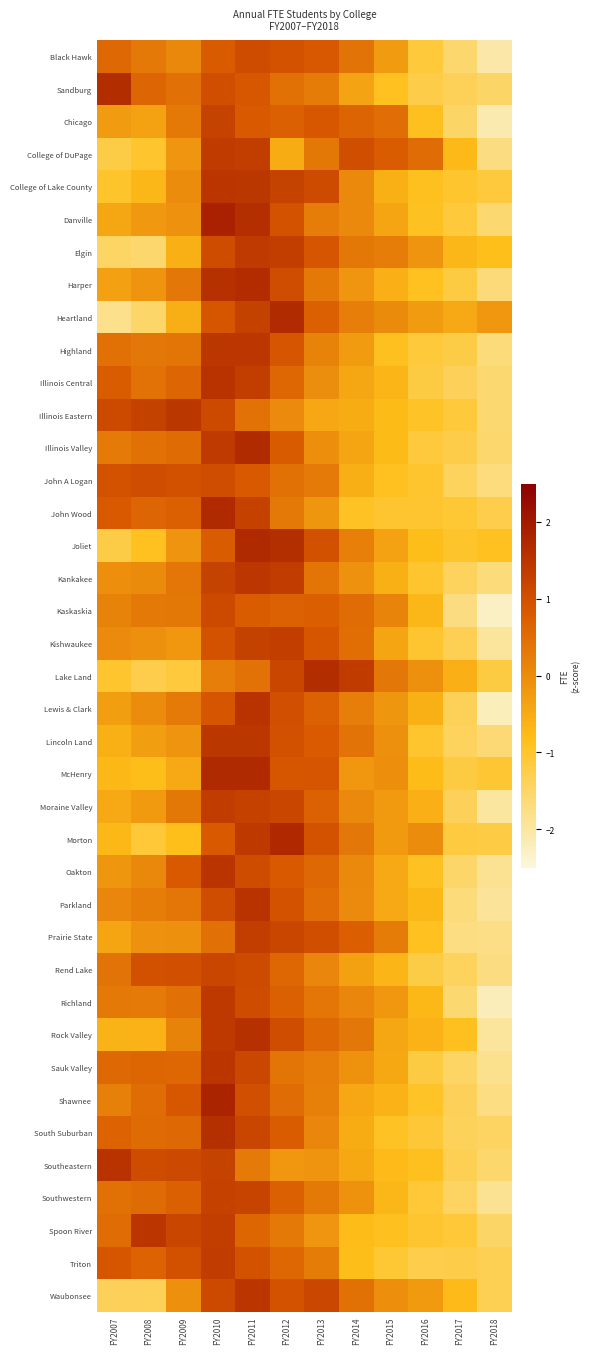

What is the total value across all series at FY2010?

48.3